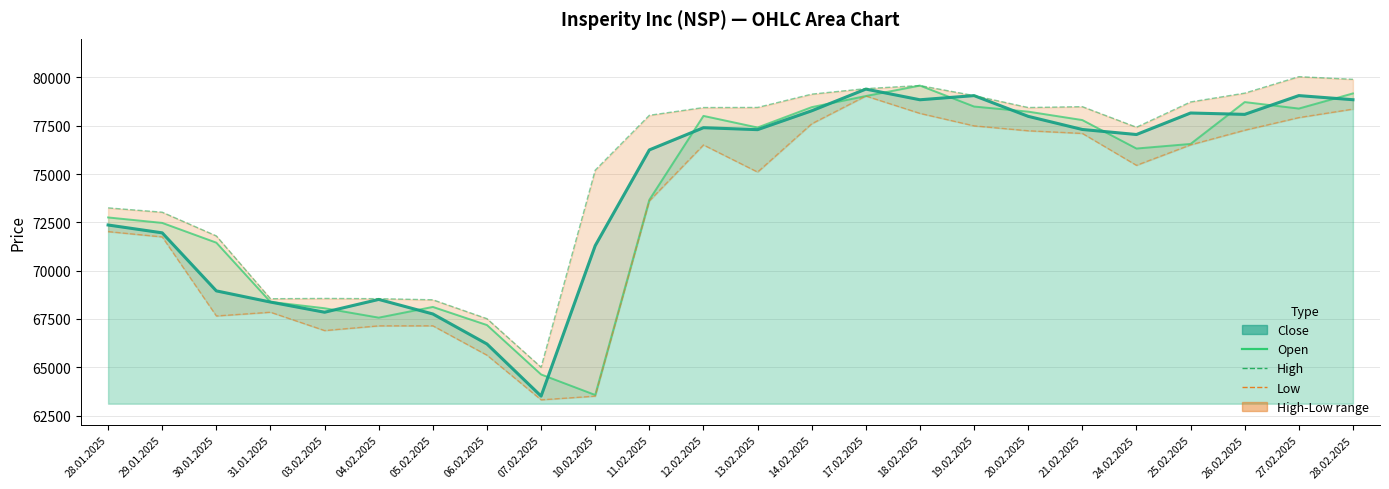

At which category is the sum across all series the highest?

17.02.2025